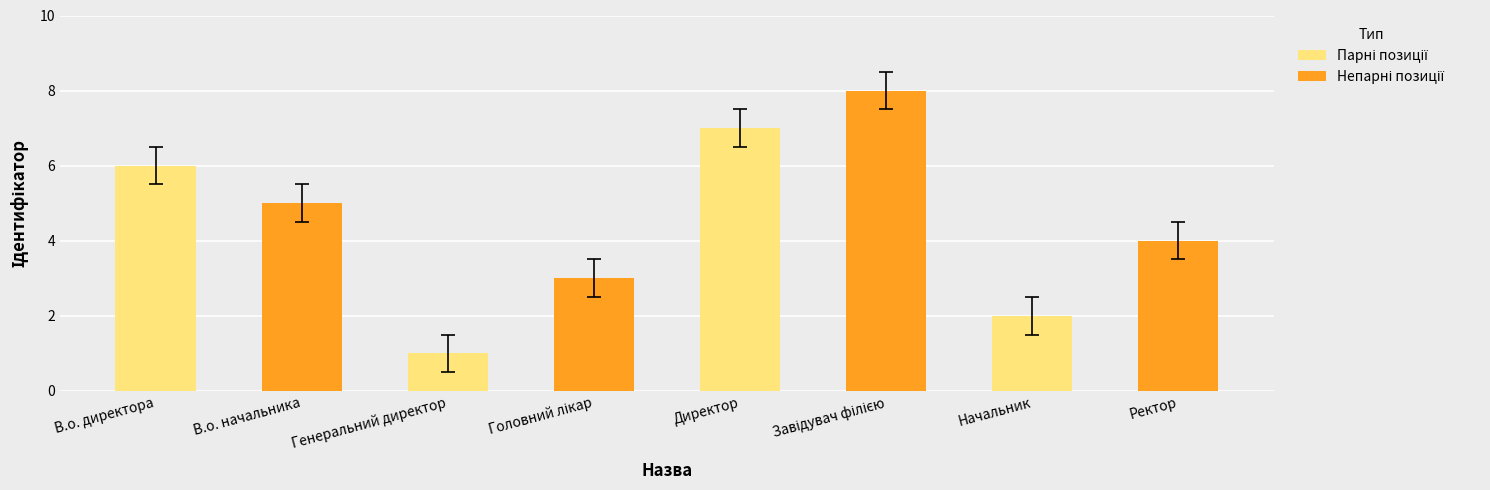

What is the sum of all values?

36